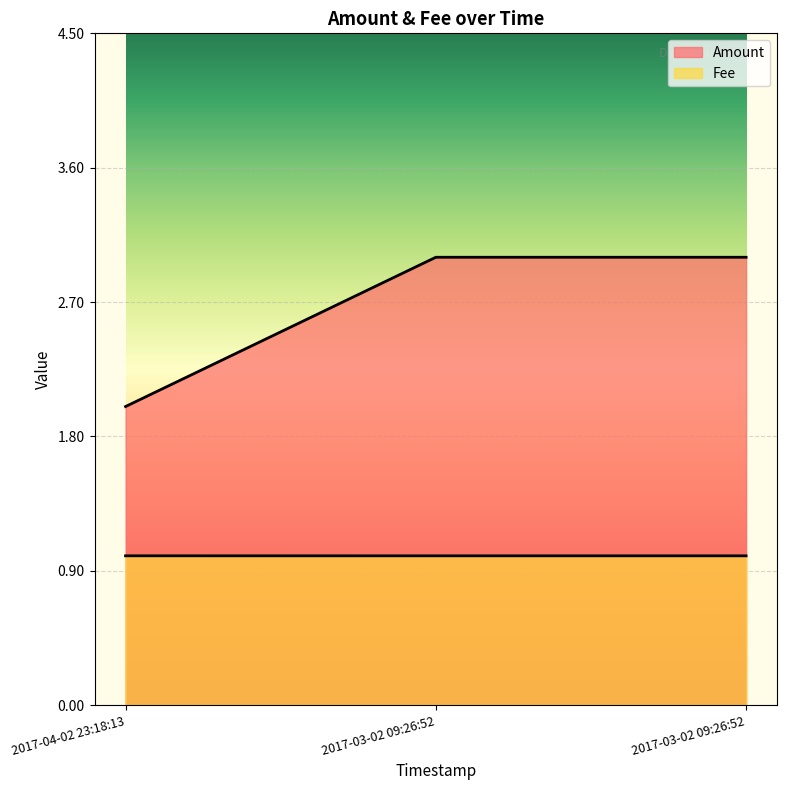

How many data points in Fee are above 1?

1